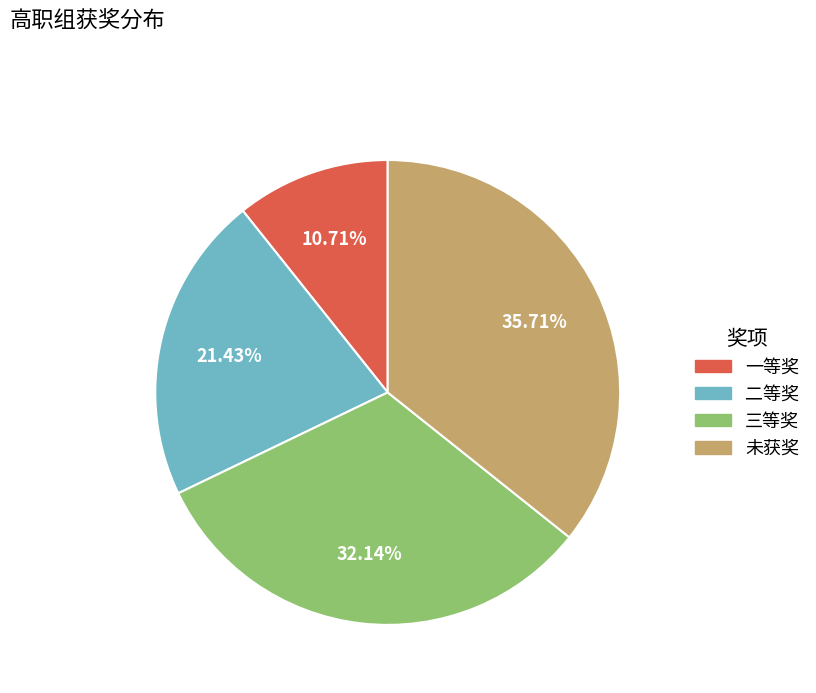

Between 三等奖 and 未获奖, which is larger?

未获奖